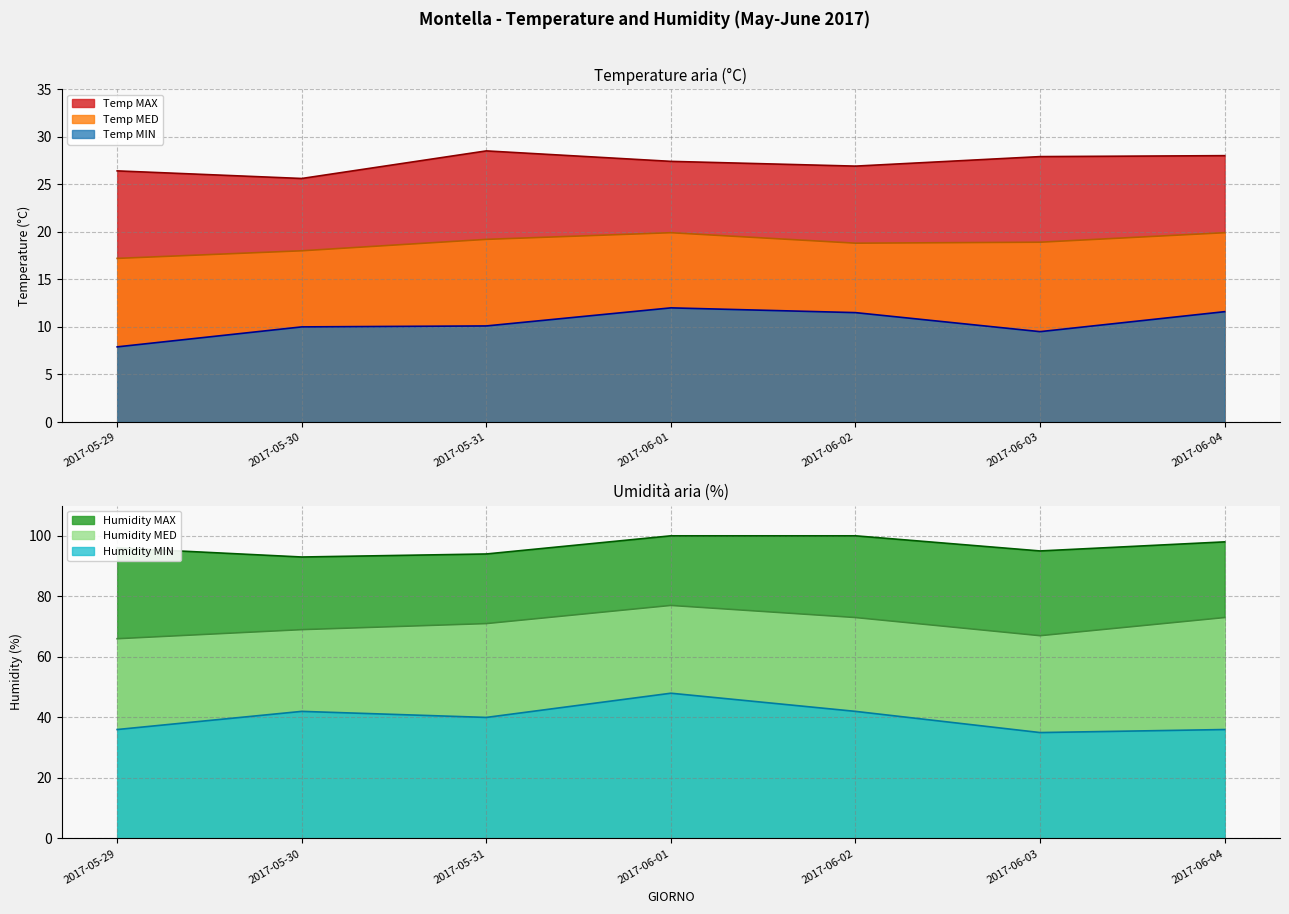

How many lines are shown in the chart?

6